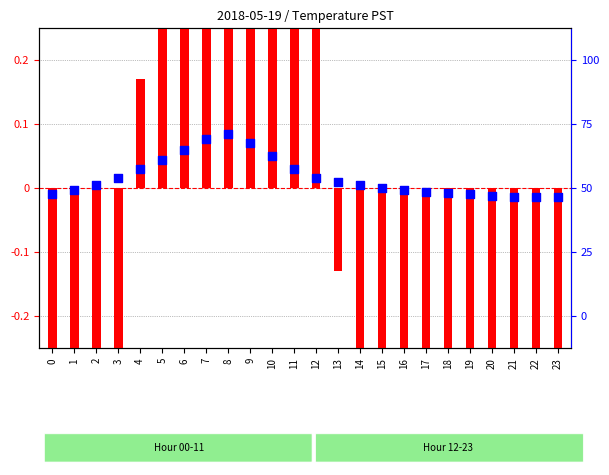

Which series has the largest total across all categories?

percentile rank within the hour